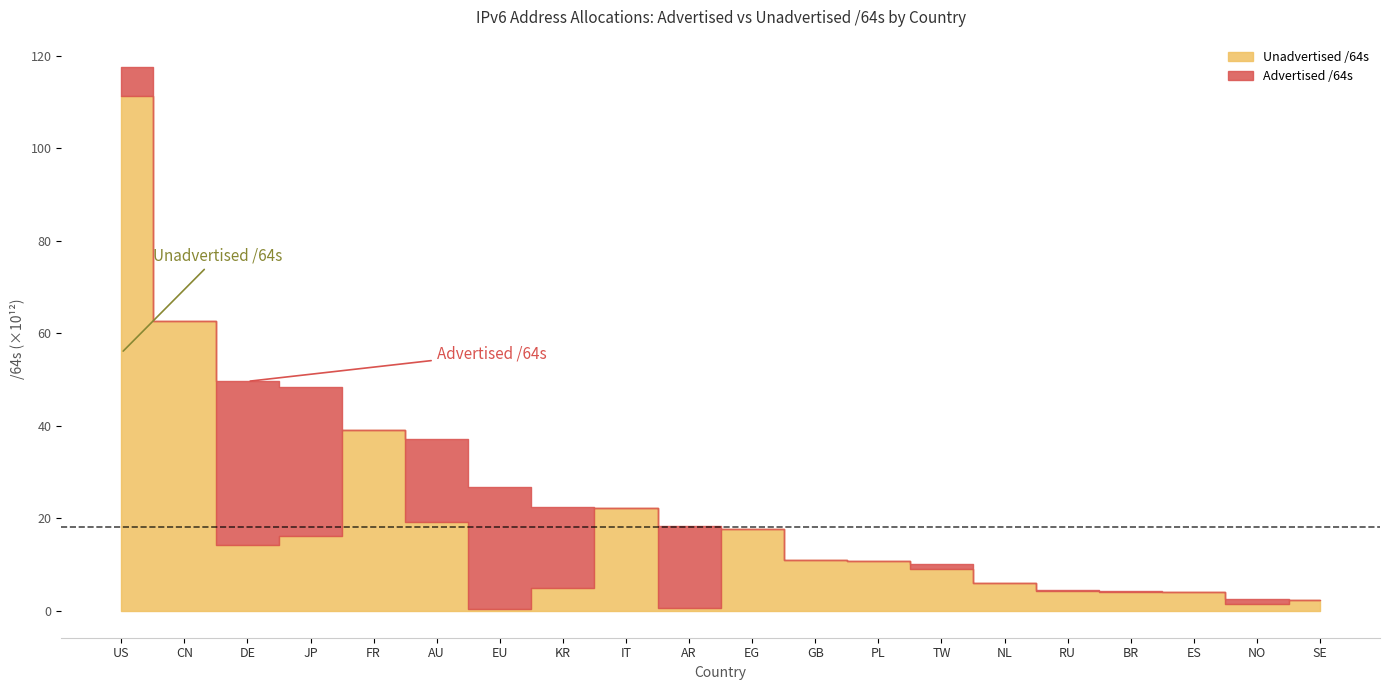

Reading left to right, transcribe all the data shown in this chart.

Advertised /64s: US=6224357949440	CN=40265383936	DE=35356170911744	JP=32175227863040	FR=77309411328	AU=17797908856832	EU=26396869001216	KR=17695265259520	IT=21474902016	AR=17652316766208	EG=4295032832	GB=55834771456	PL=22011707392	TW=1062467534848	NL=124554313728	RU=4295360512	BR=336132898816	ES=12884901888	NO=1112396529664	SE=17179869184
Unadvertised /64s: US=111434999463936	CN=62679142563840	DE=14233534660608	JP=16096453394433	FR=39054141816832	AU=19220464009216	EU=257698562048	KR=4780298862593	IT=22114787131392	AR=652889292800	EG=17626545782784	GB=10900633616384	PL=10766951645184	TW=8979166265344	NL=5866939547648	RU=4333627637760	BR=3911597817856	ES=3934191091712	NO=1473194098688	SE=2362242564096